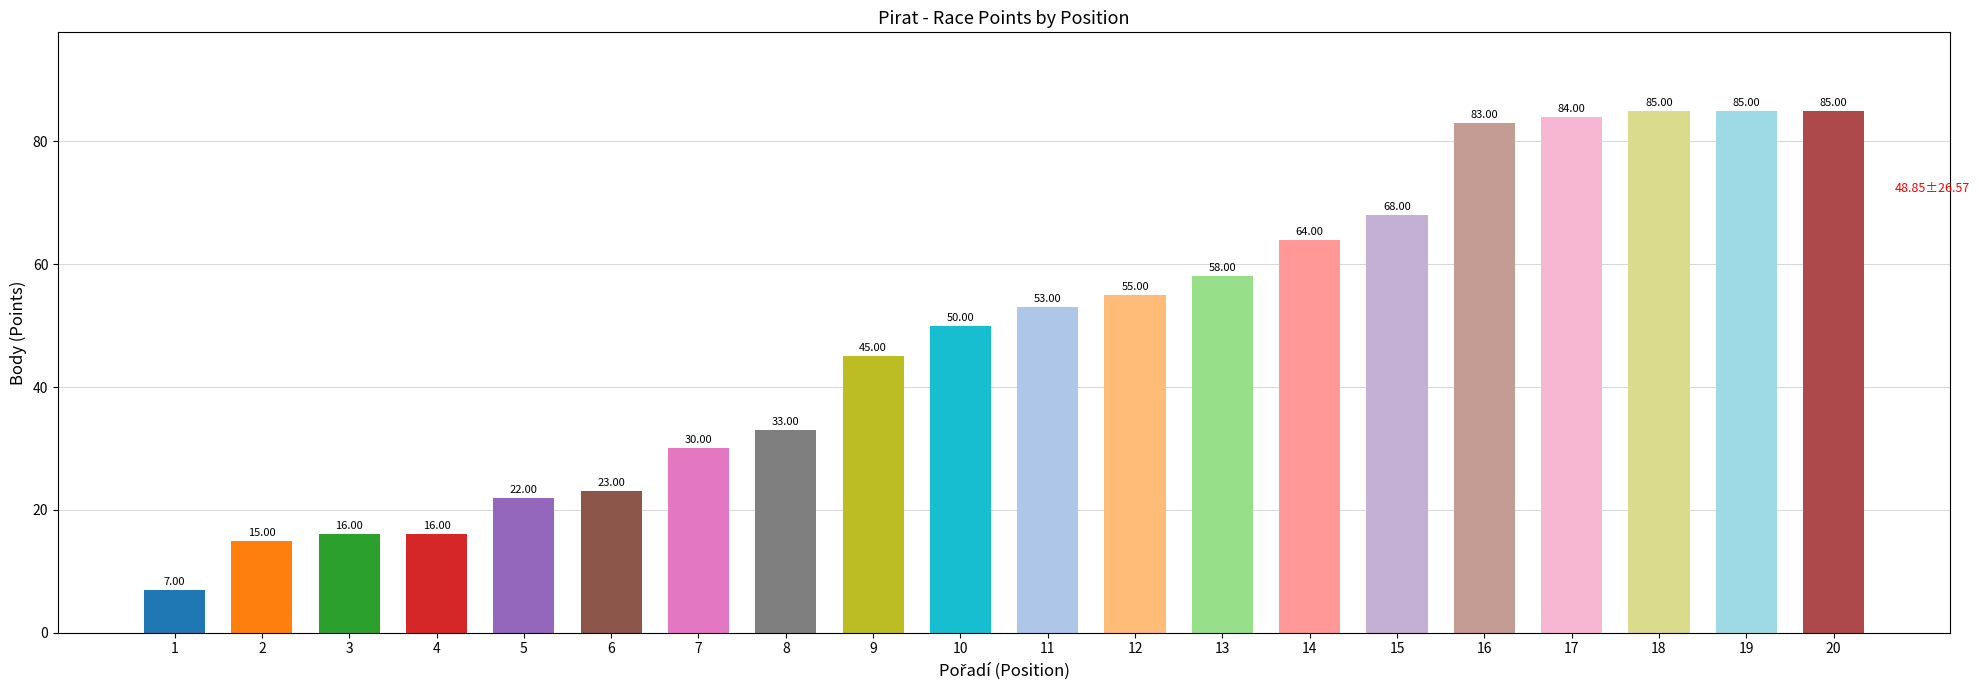

What is the value of the 6th bar from the left?

23